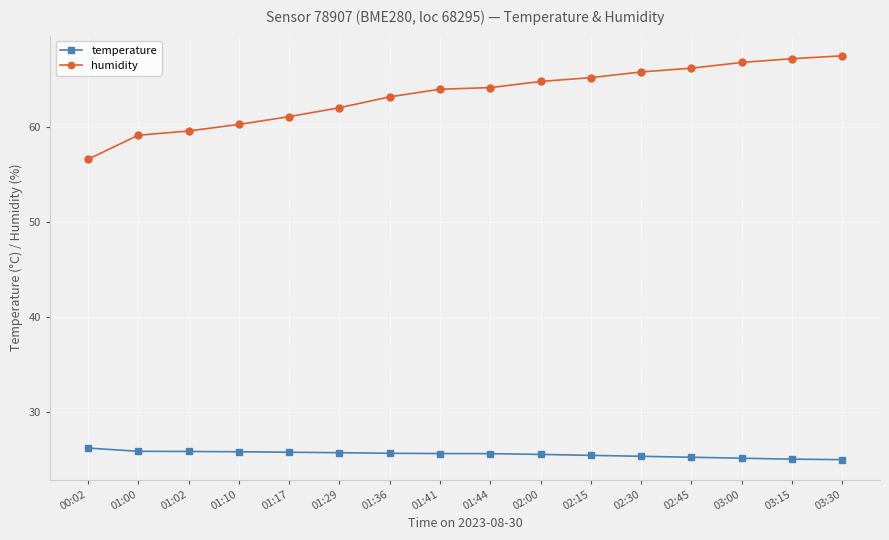

What is the difference between the highest and lowest values at 02:00?

39.3